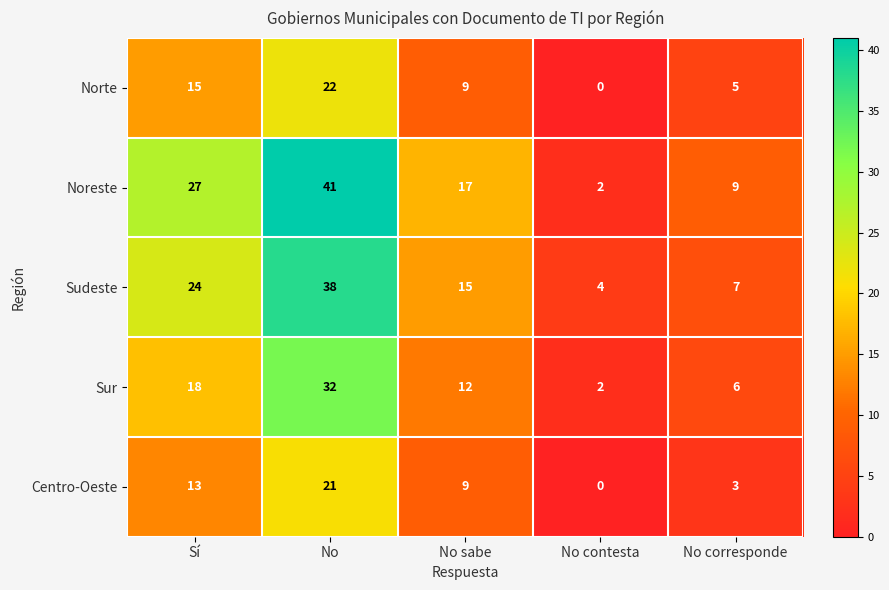

What is the approximate value of Sudeste at No, to the nearest 10?

40